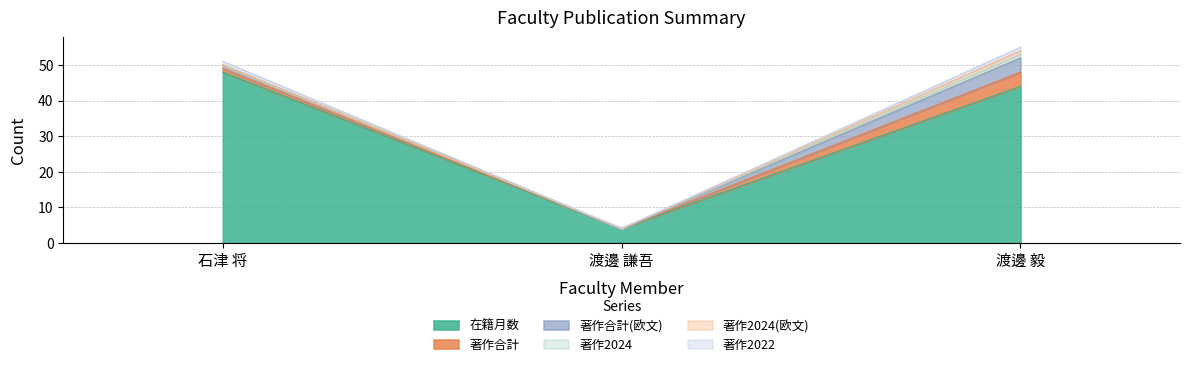

What is the total value across all series at 渡邊 謙吾?

4